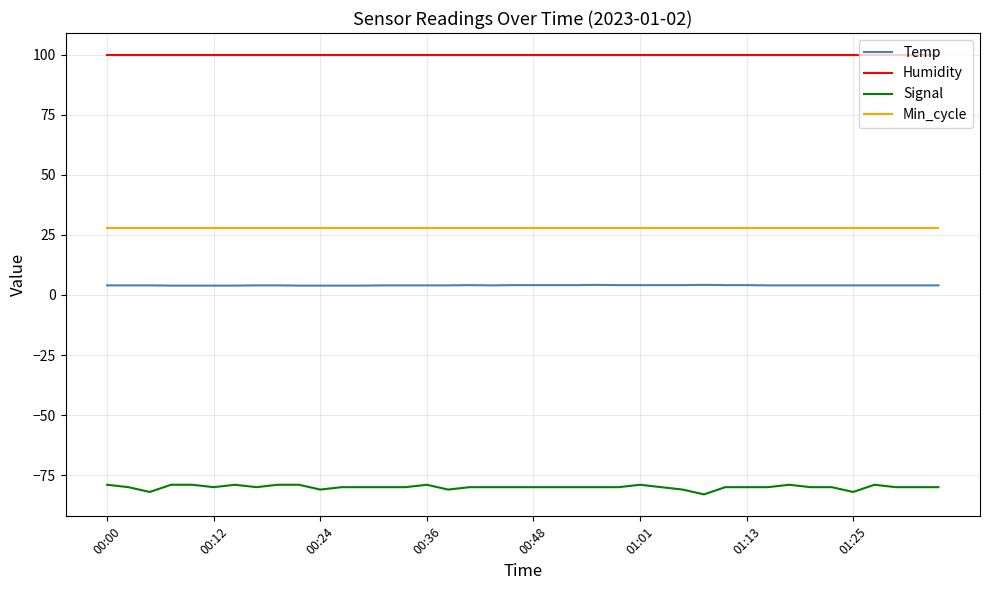

True or false: Min_cycle and Temp intersect in this chart.

False